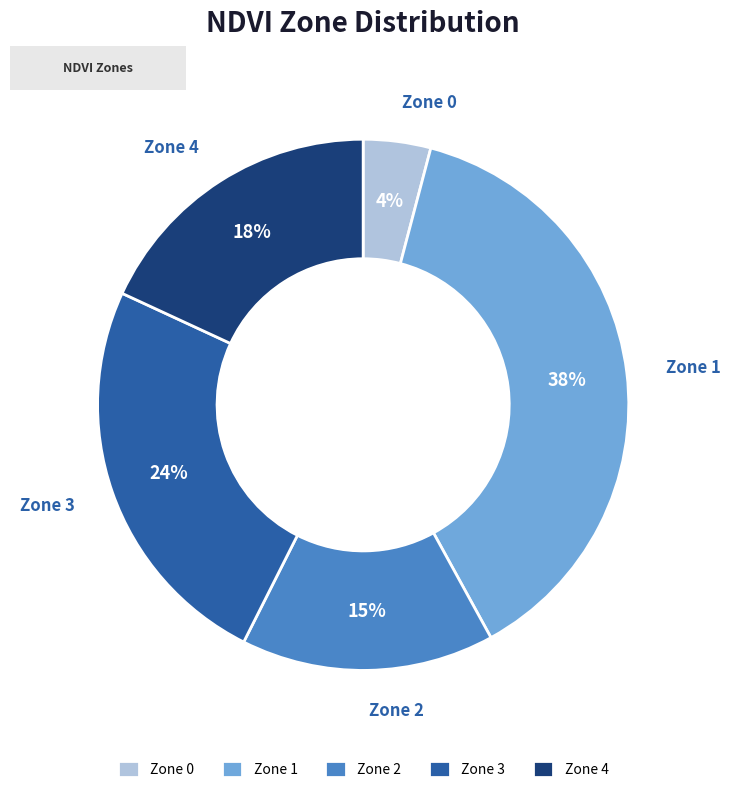

What is the smallest slice in the pie chart?

Zone 0